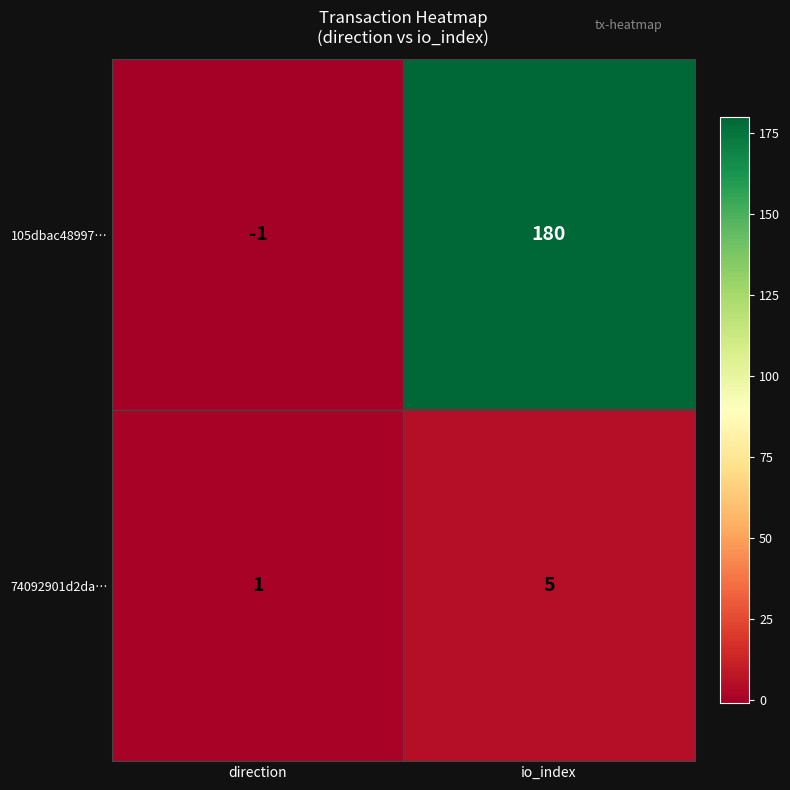

How many categories are shown in the chart?

2